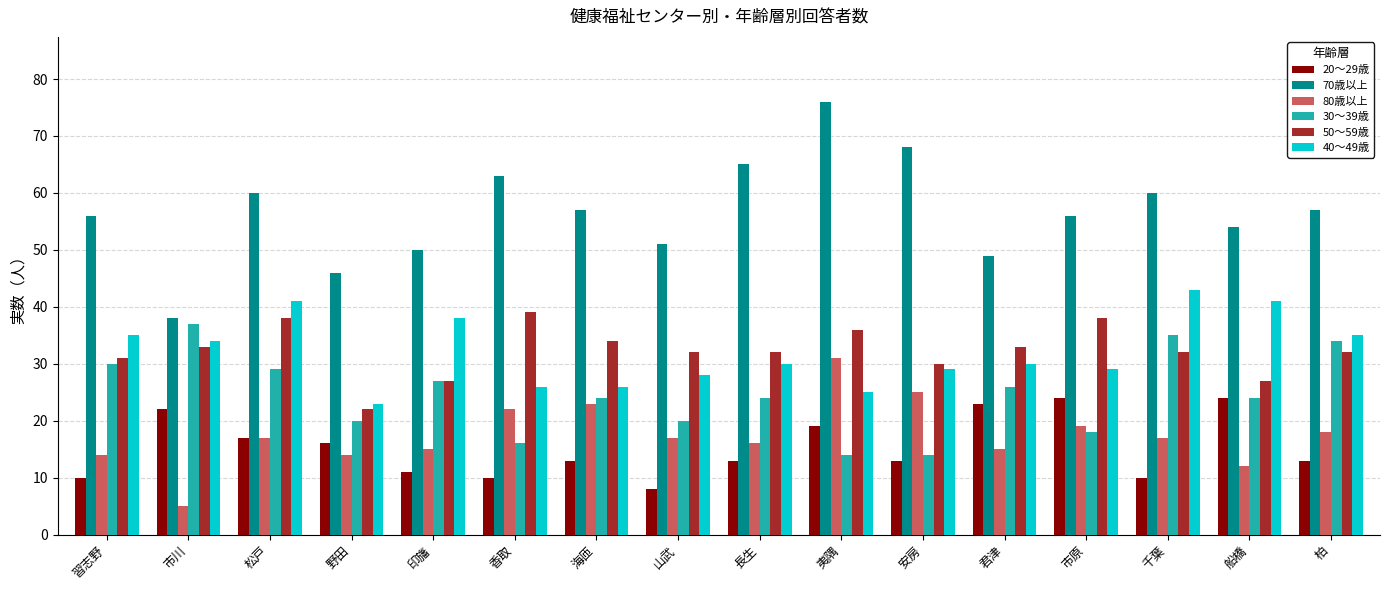

At how many categories does at least one series exceed 42?

15